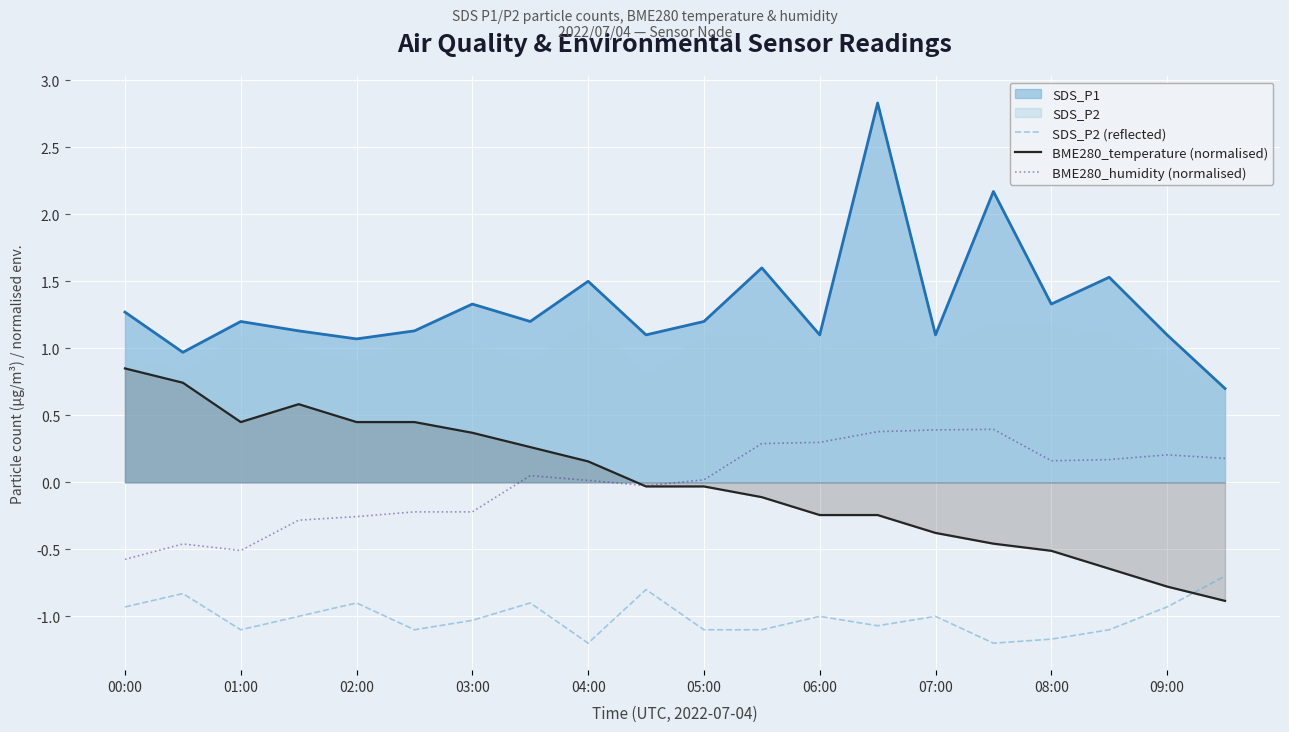

Where does the SDS_P2 (reflected) series first go above -1?

00:00